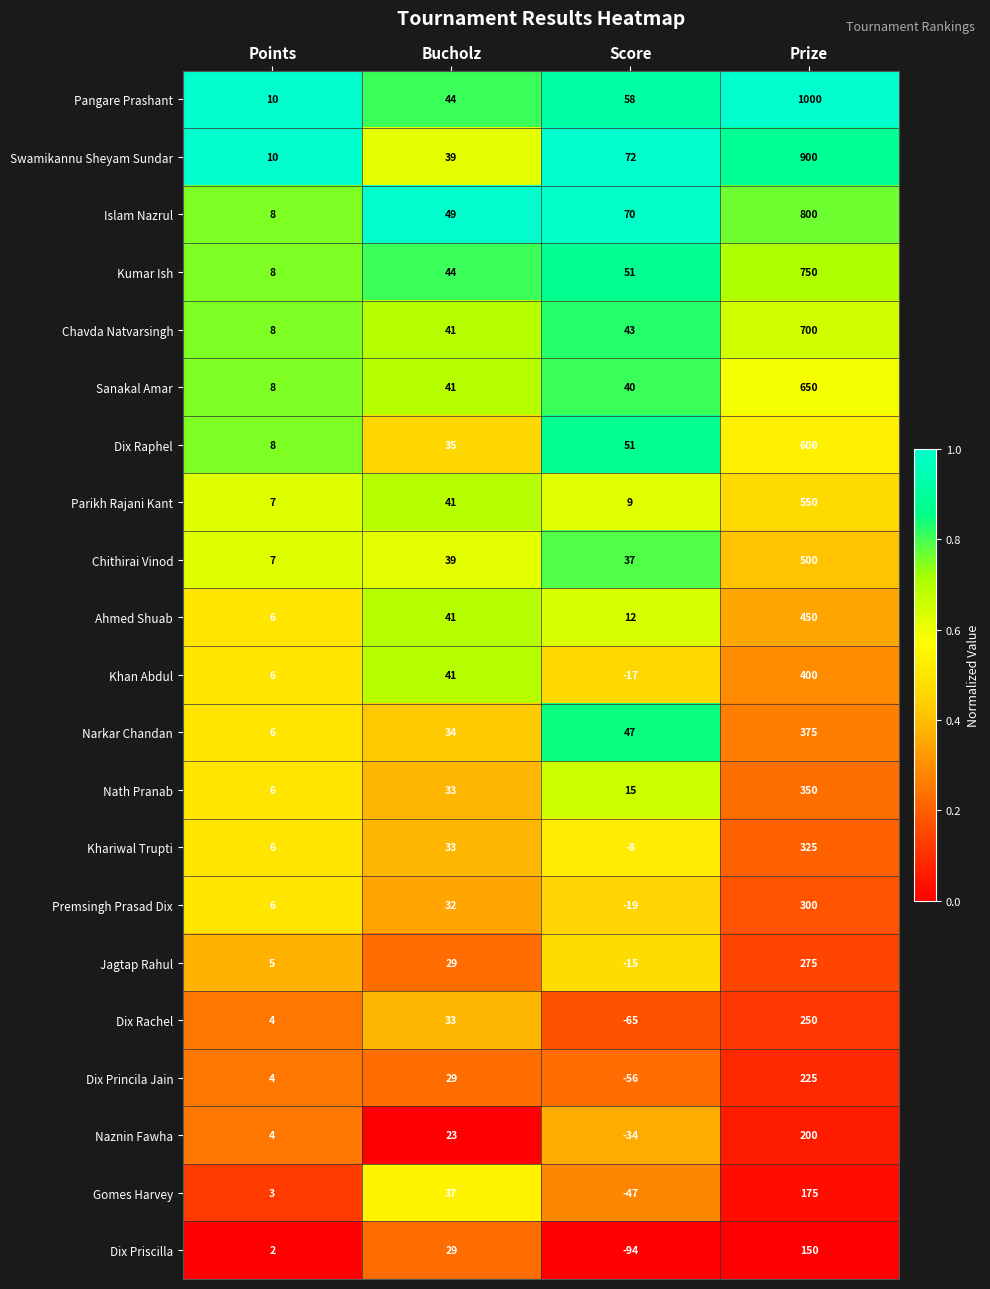

At which label does Jagtap Rahul reach its minimum?

Score